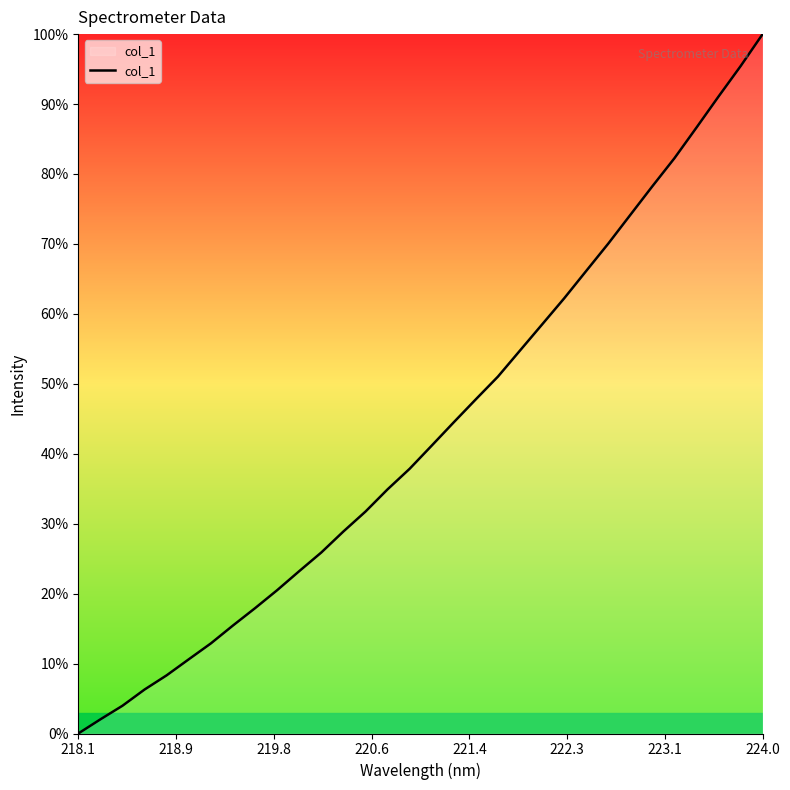

What is the greatest value displayed?

100.0